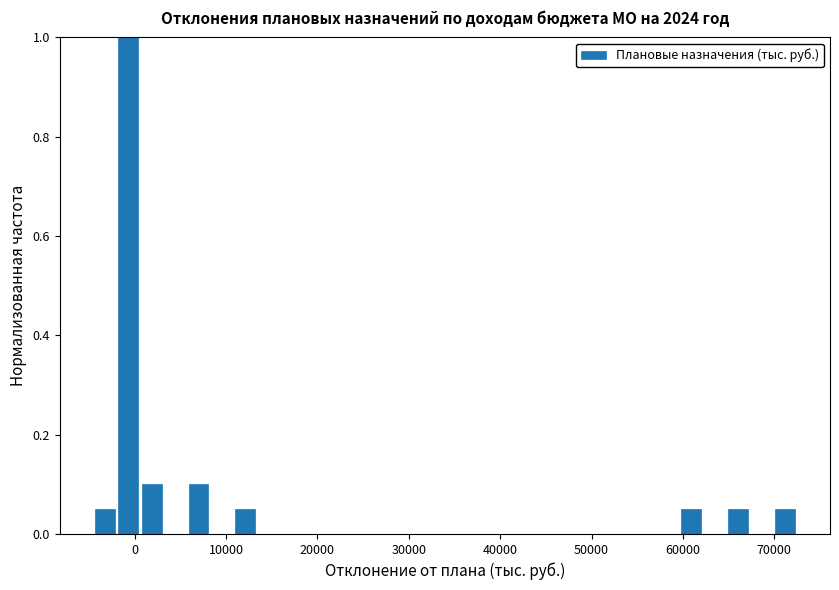

Read against the x-axis, roughly where is the centre of the tallest bar?

-1000